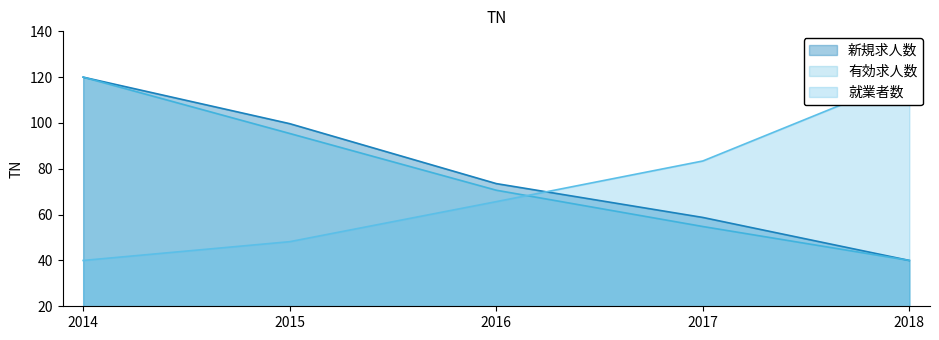

What is the minimum value for 有効求人数?

40.0